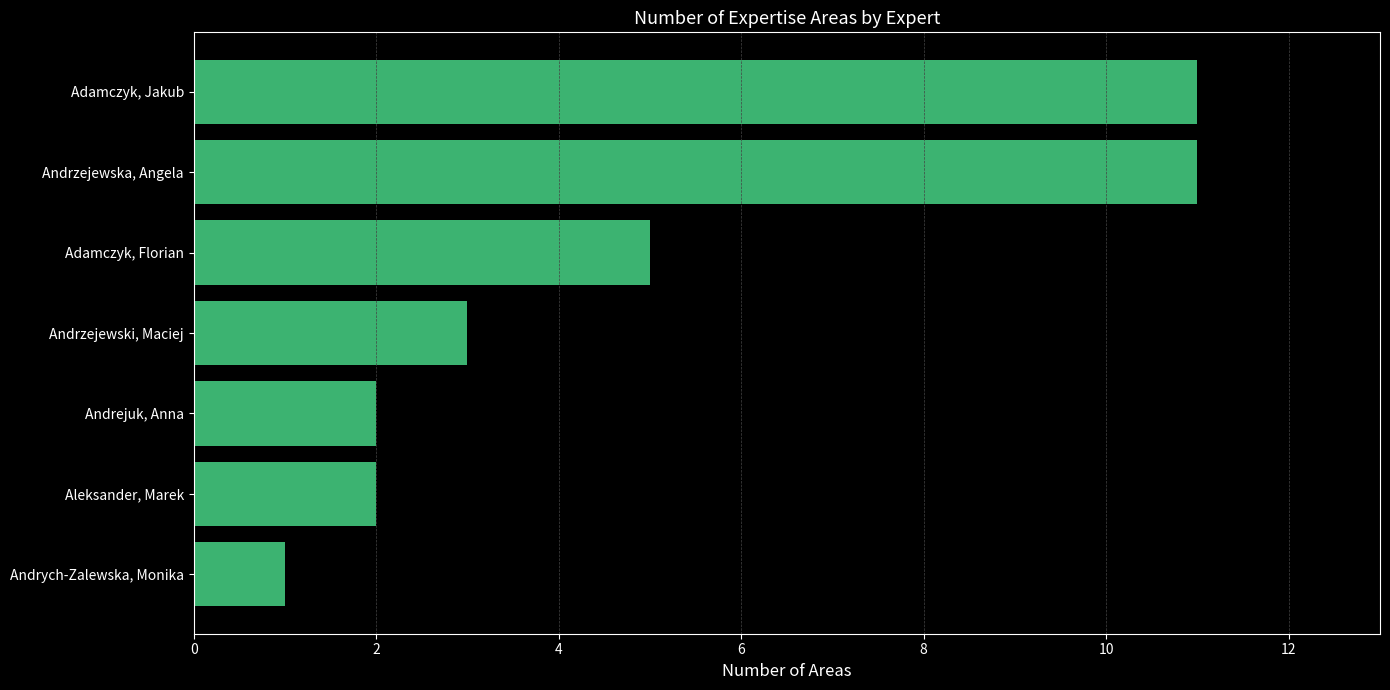

The value at Andrych-Zalewska, Monika is 2. True or false?

False